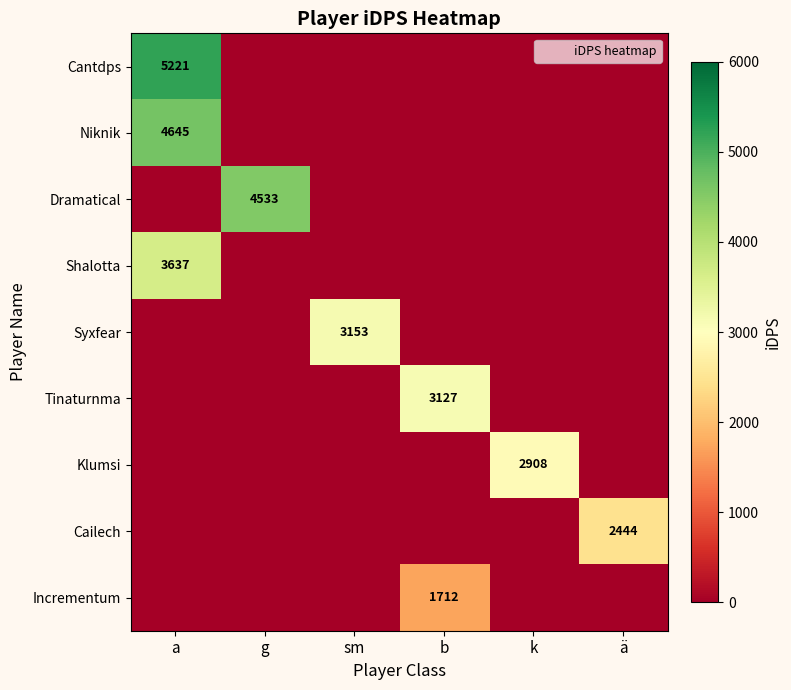

Which series changed the most between a and ä?

Cantdps